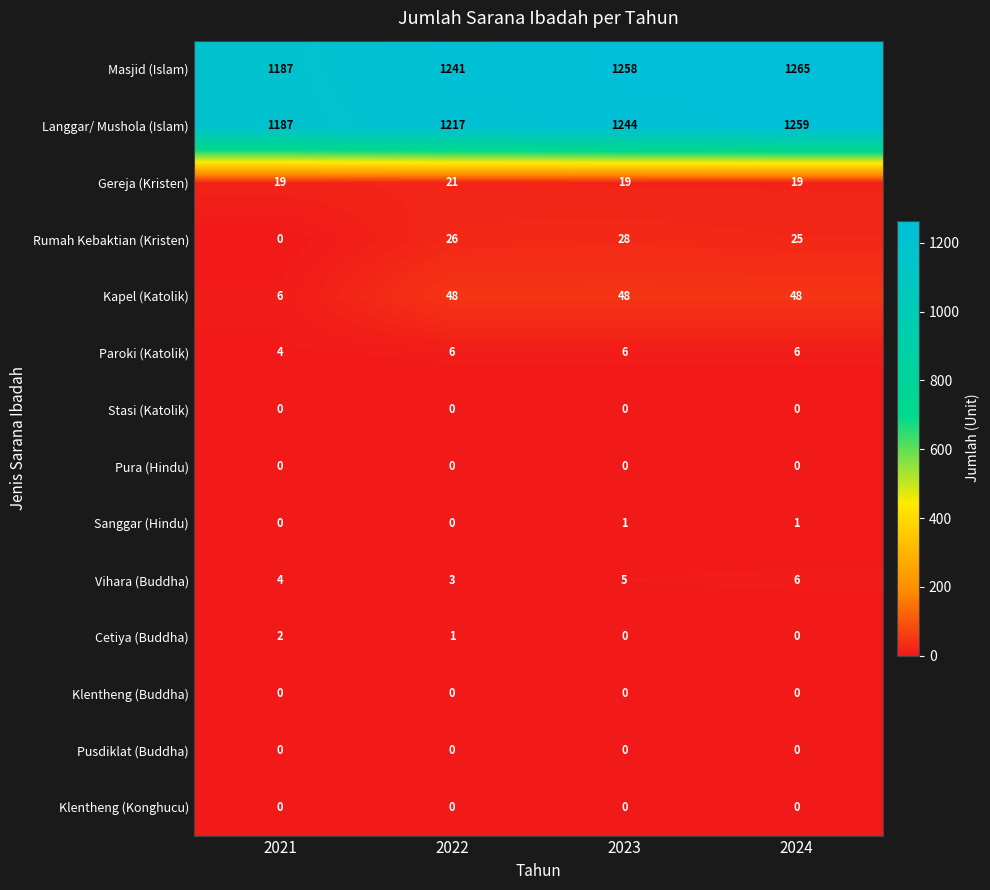

What is the maximum value shown in the chart?

1265